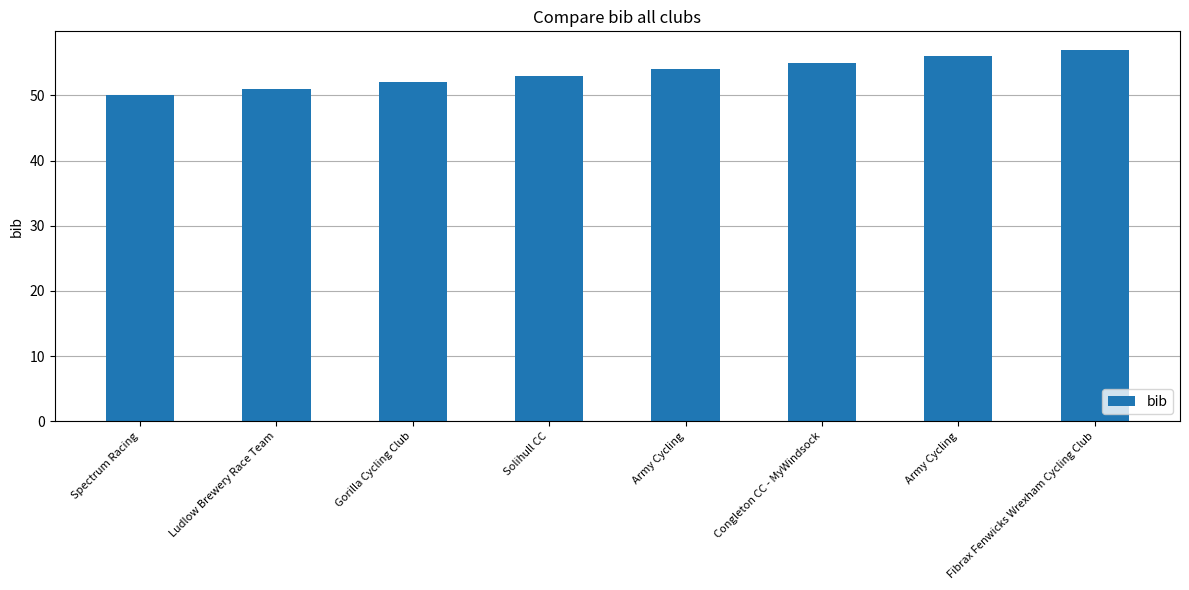

What is the value of the 4th bar from the left?

53